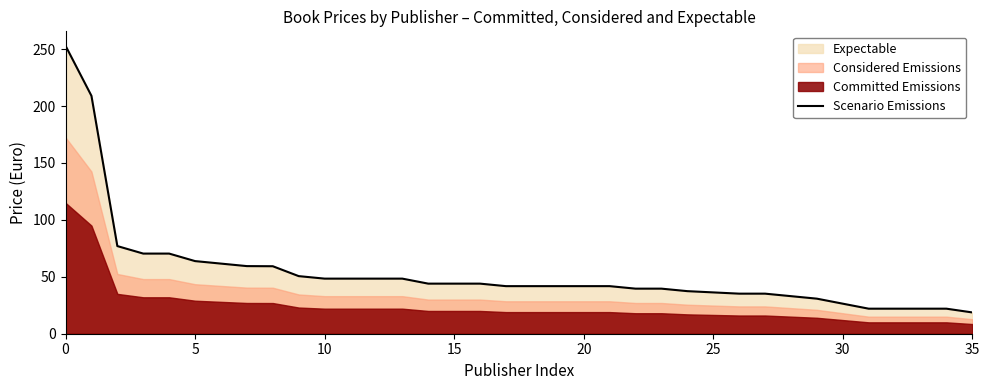

How many lines are shown in the chart?

1